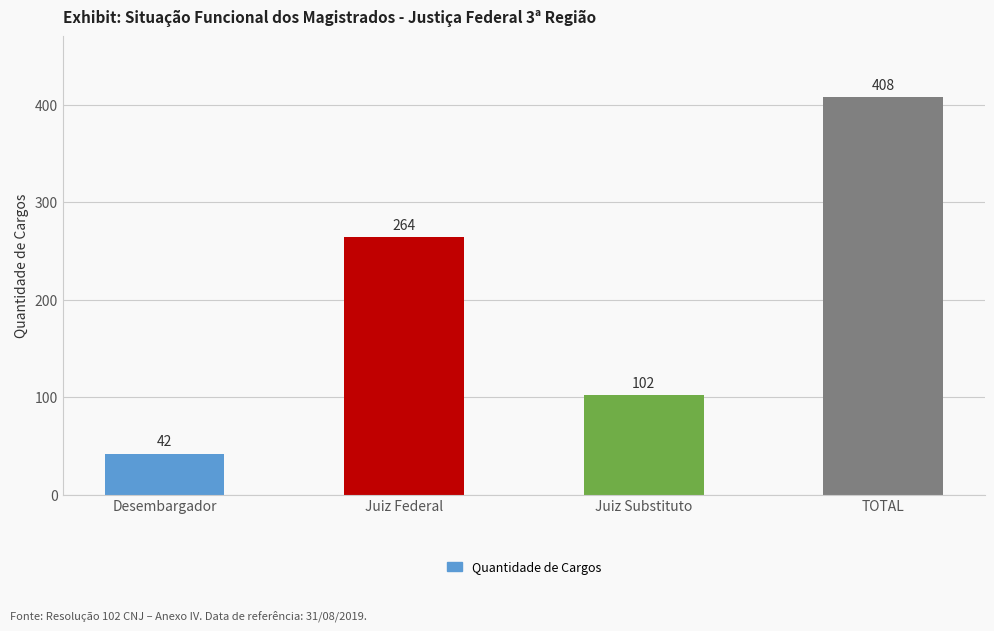

True or false: the data shows 102 at Juiz Substituto.

True